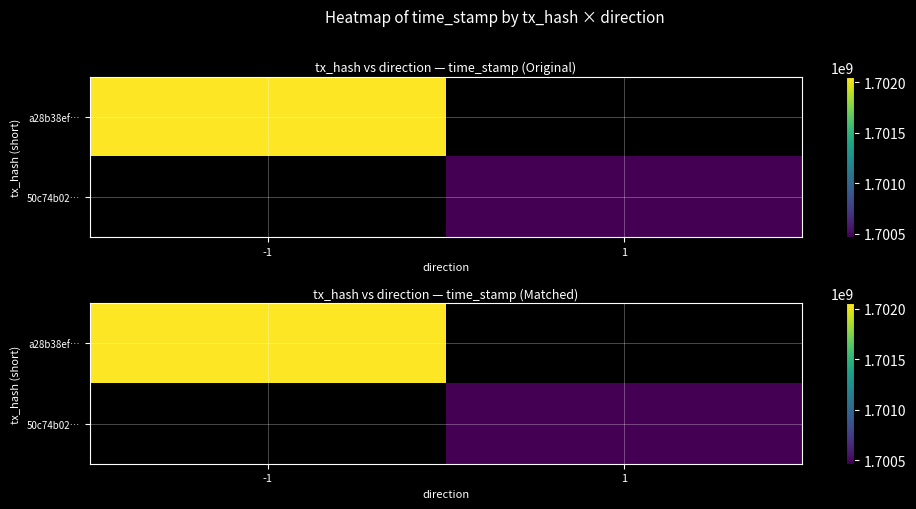

Rank the series at -1 from highest to lowest value.

a28b38ef…, 50c74b02…